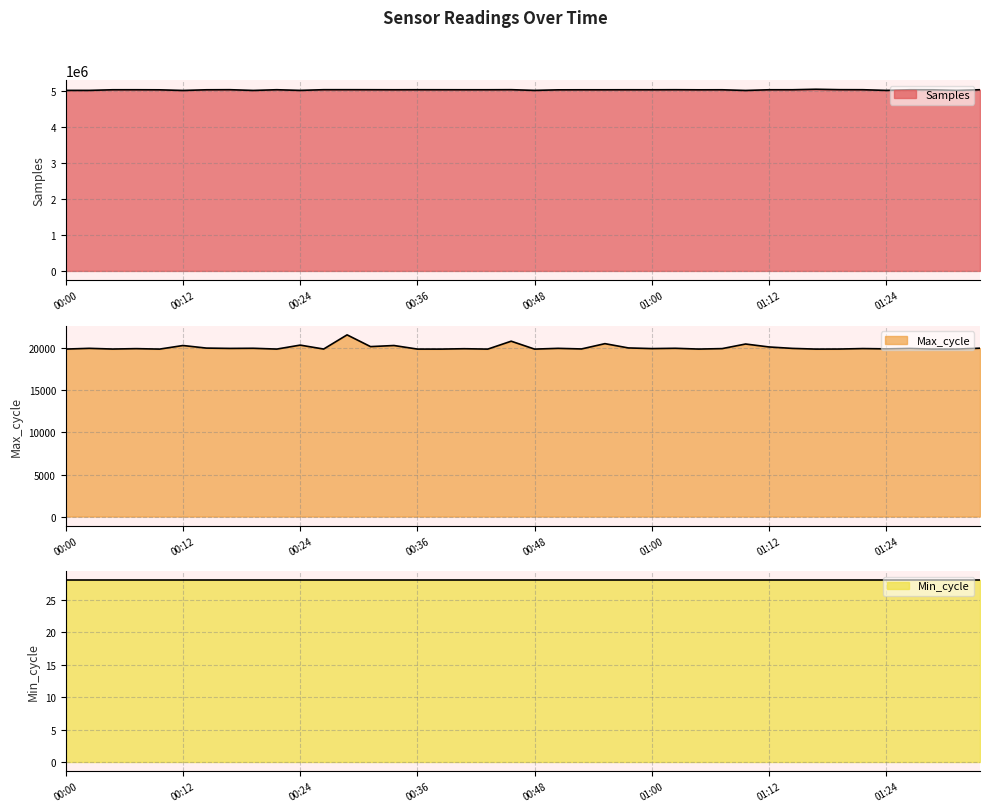

At which category is the sum across all series the highest?

01:17